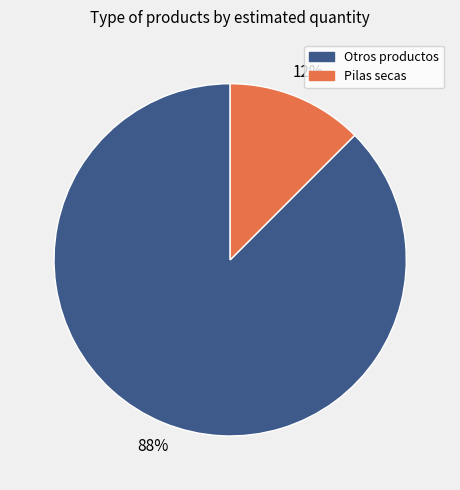

To the nearest percent, what is the average slice percentage?

50%